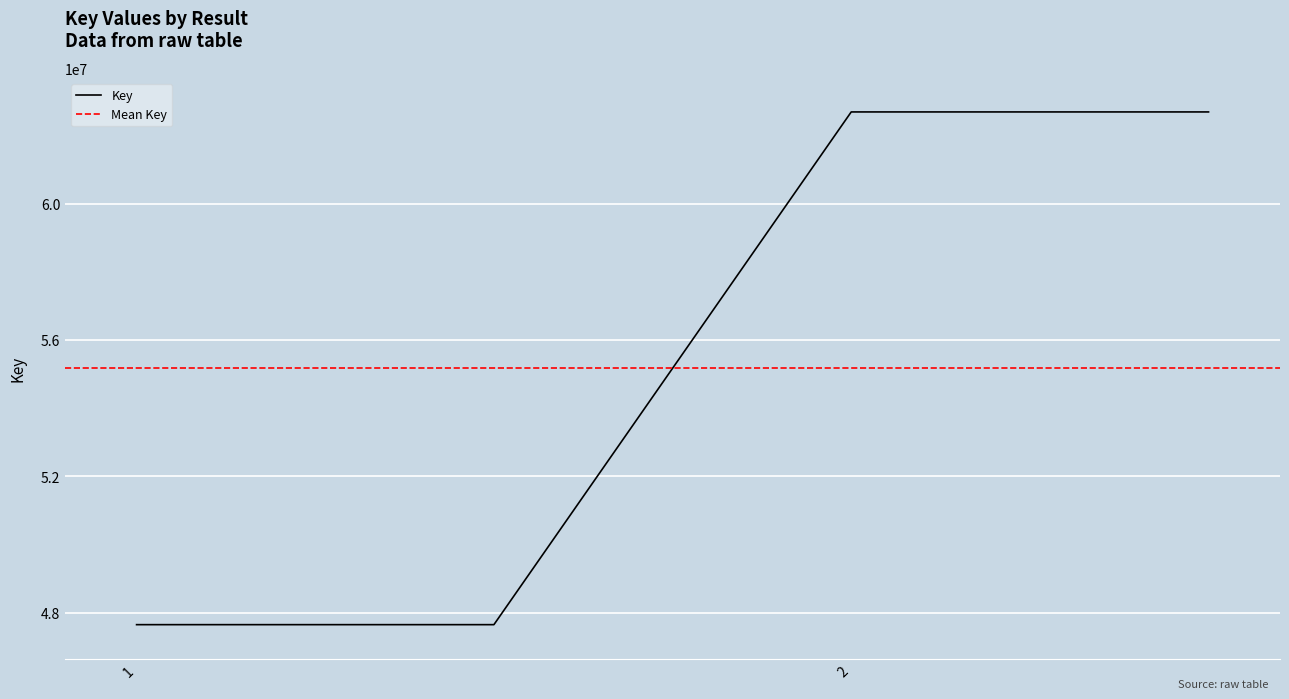

Rank the categories by value from highest to lowest.

2, , 1, 